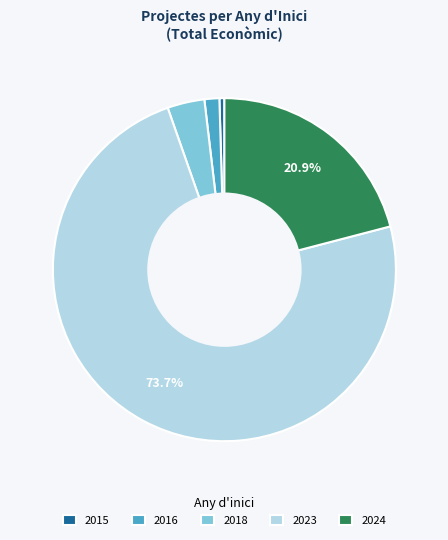

How many segments does this pie chart have?

5